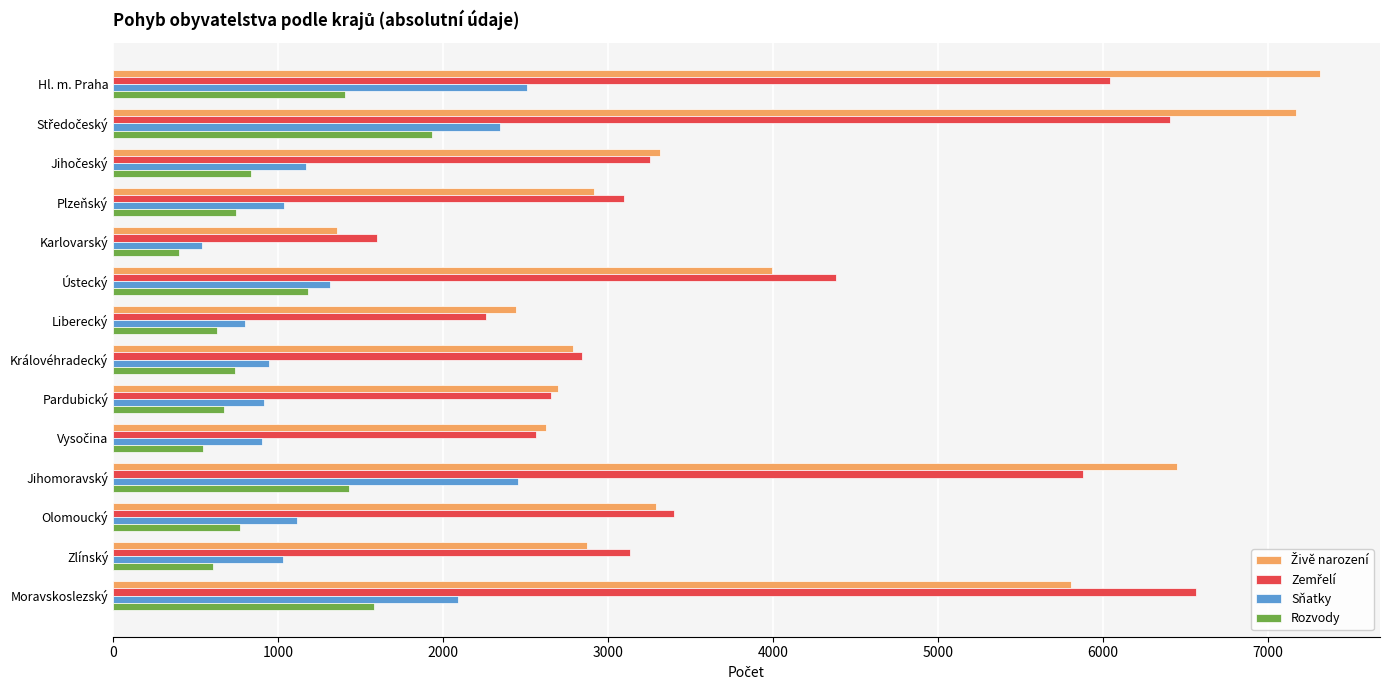

What is the total value across all series at Zlínský?

7642